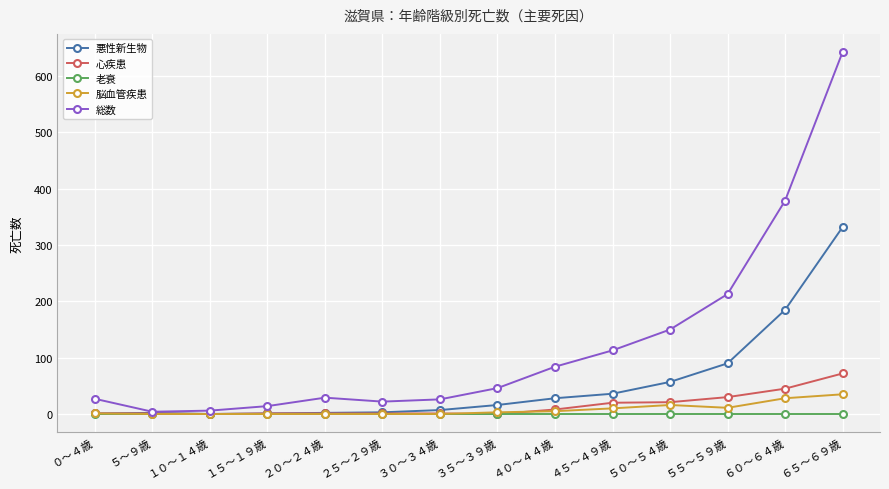

What is the highest value of the 心疾患 series?

72